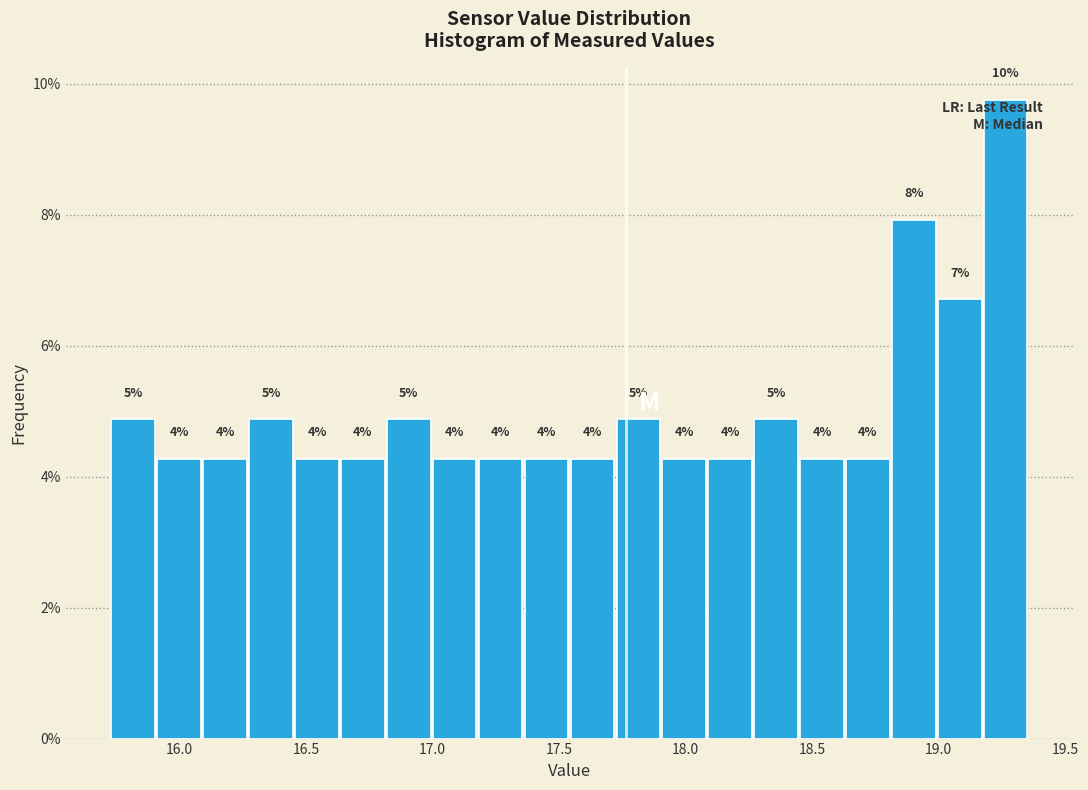

Around what value on the x-axis is the tallest bar? Give the approximate position of its centre, as read against the axis.

19.25